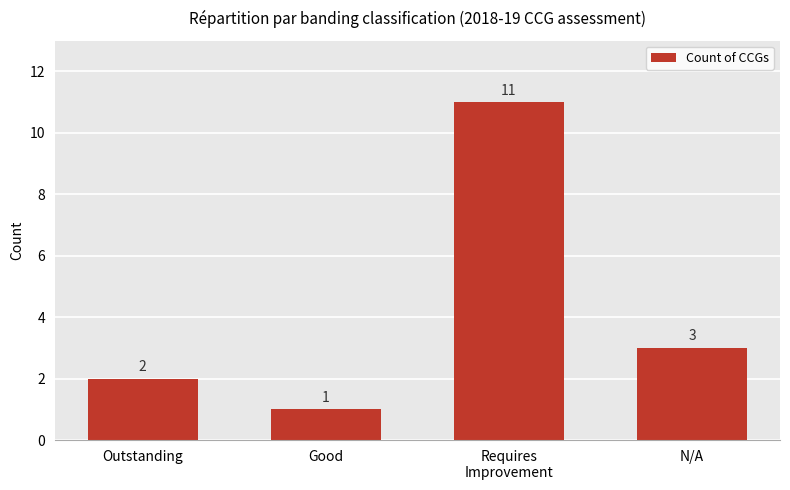

Does the chart contain any negative values?

No